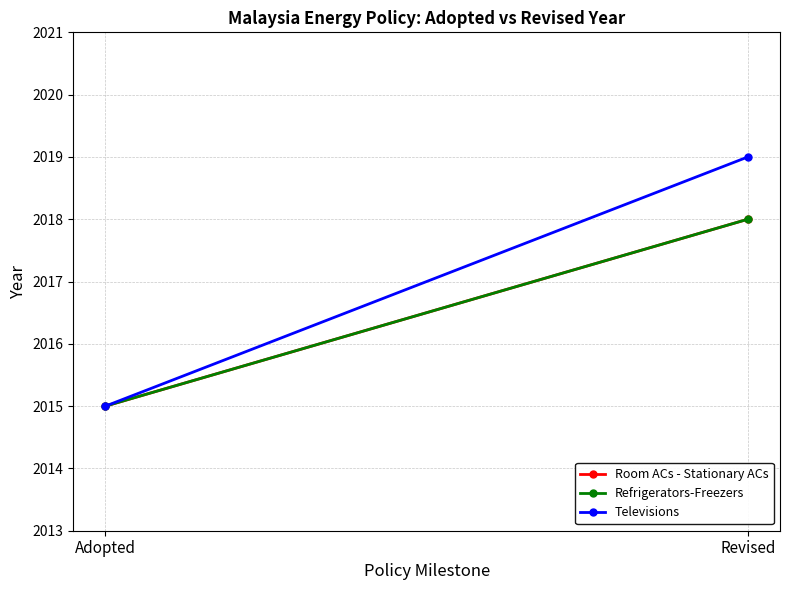

Rank the series by their maximum value, from lowest to highest.

Room ACs - Stationary ACs, Refrigerators-Freezers, Televisions